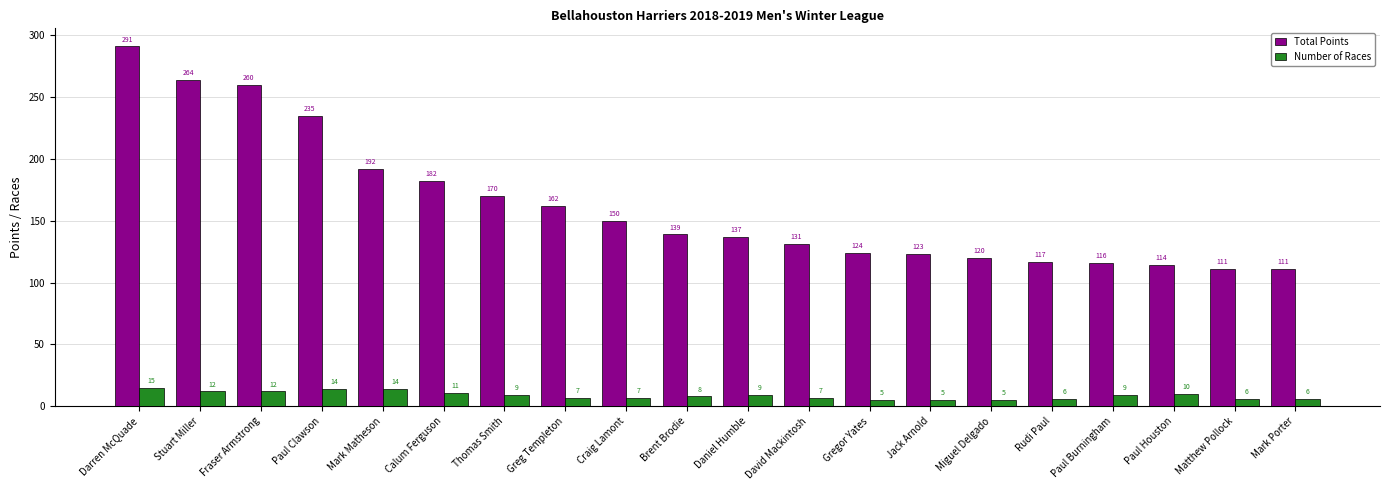

Does the chart contain stacked bars?

No